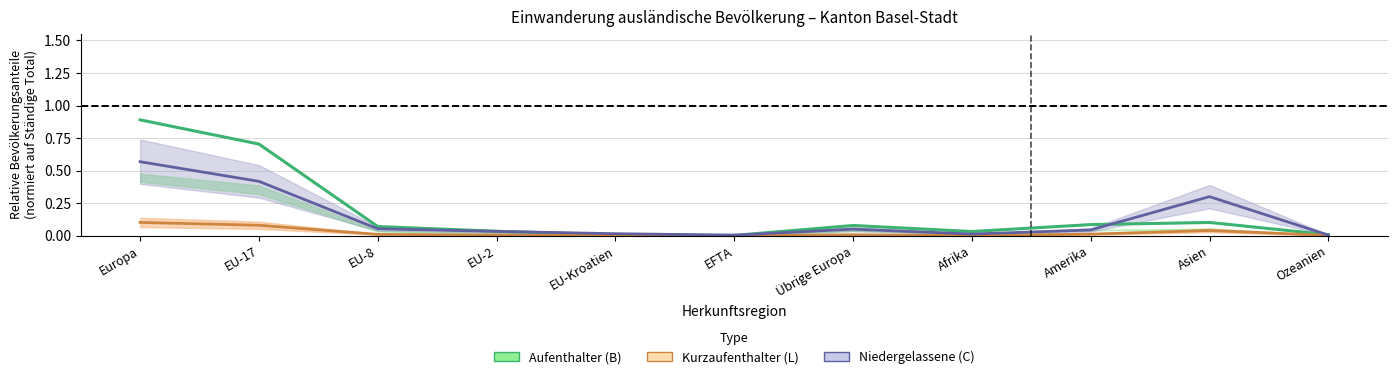

Which has a higher value, Amerika or Europa?

Europa